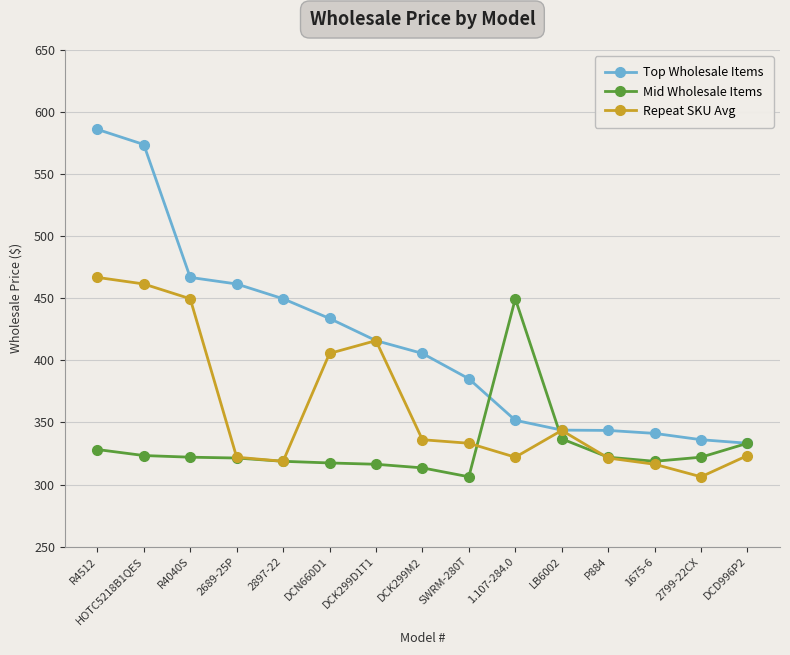

List the series in order of their peak value, lowest first.

Mid Wholesale Items, Repeat SKU Avg, Top Wholesale Items